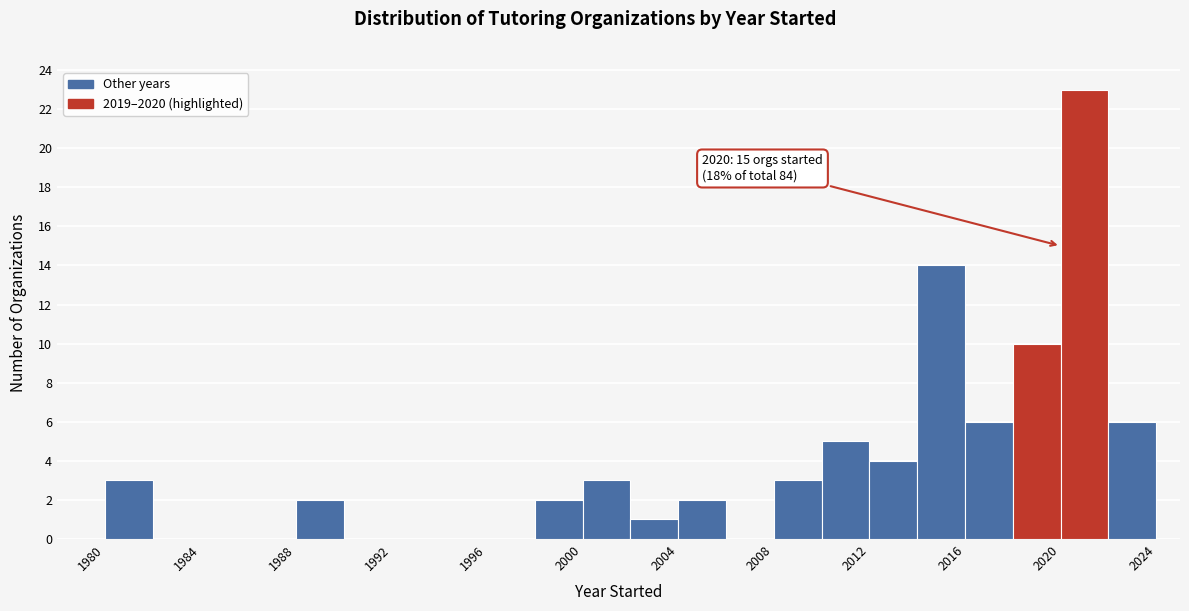

Which range on the x-axis has the tallest bar?

2020 to 2022